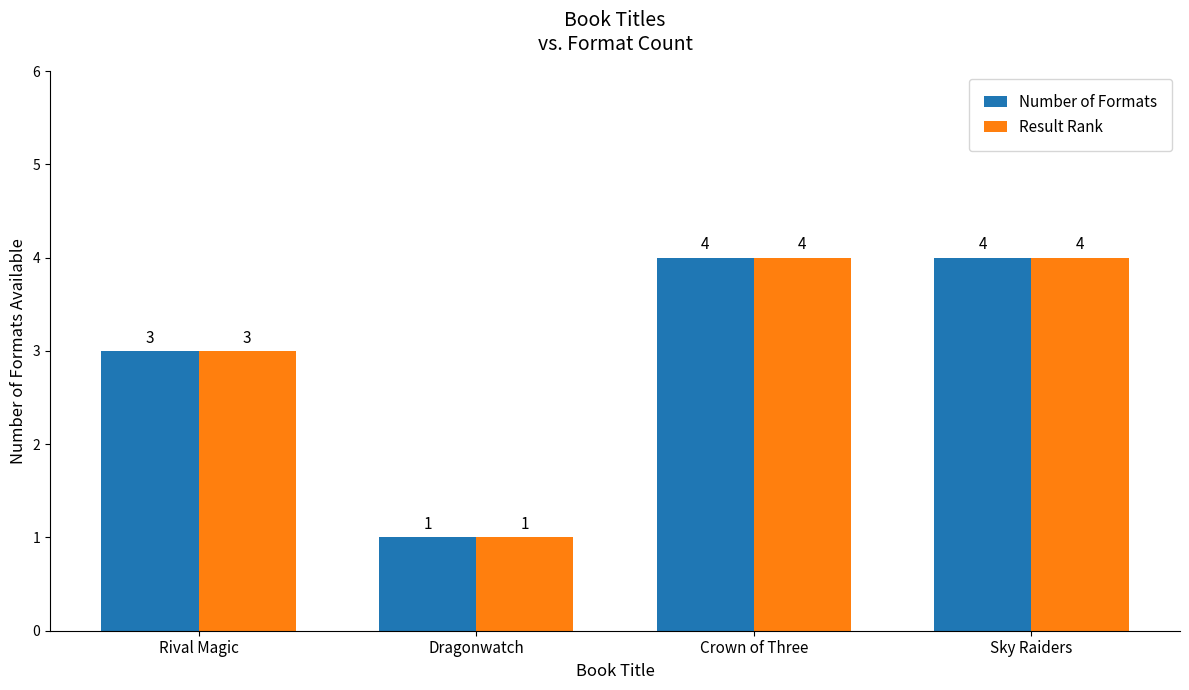

Which label corresponds to the smallest value in the chart?

Dragonwatch